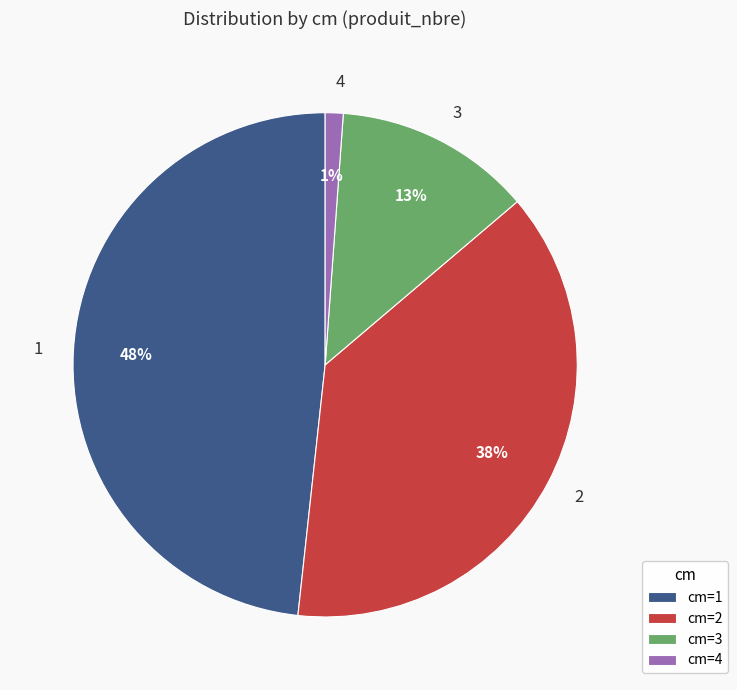

To the nearest percent, what is the combined percentage of 1 and 3?

61%